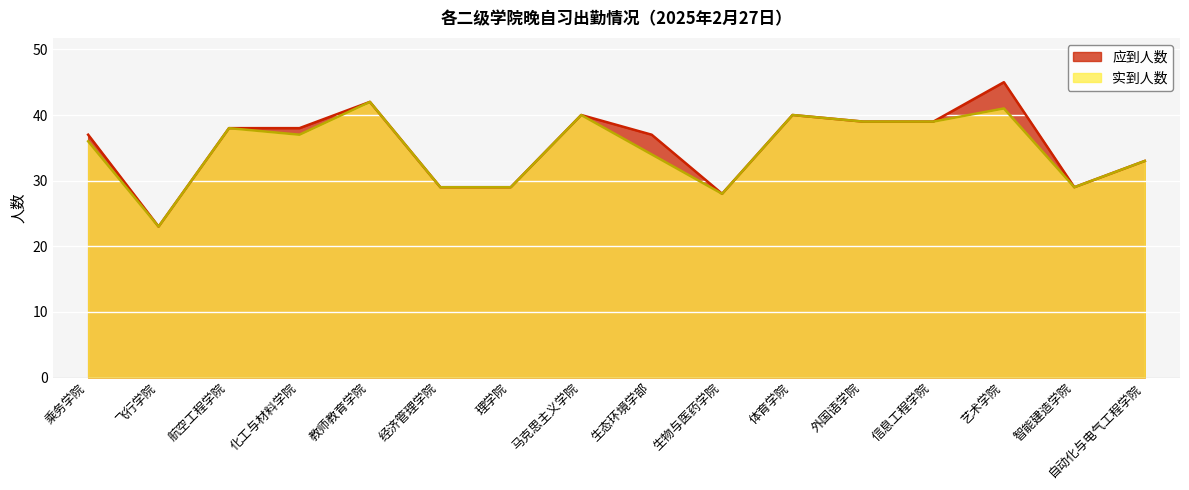

True or false: 应到人数 and 实到人数 intersect in this chart.

False